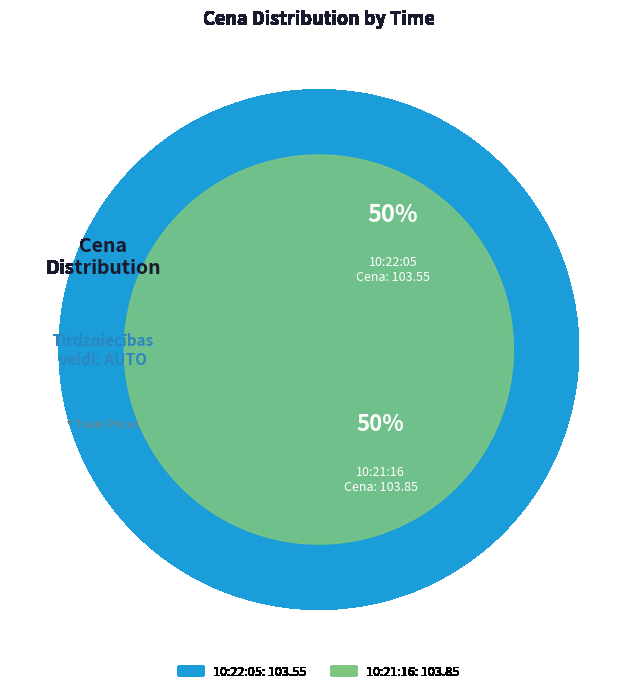

Approximately how many times larger is the value at 10:22:05 compared to 10:21:16?

1.0